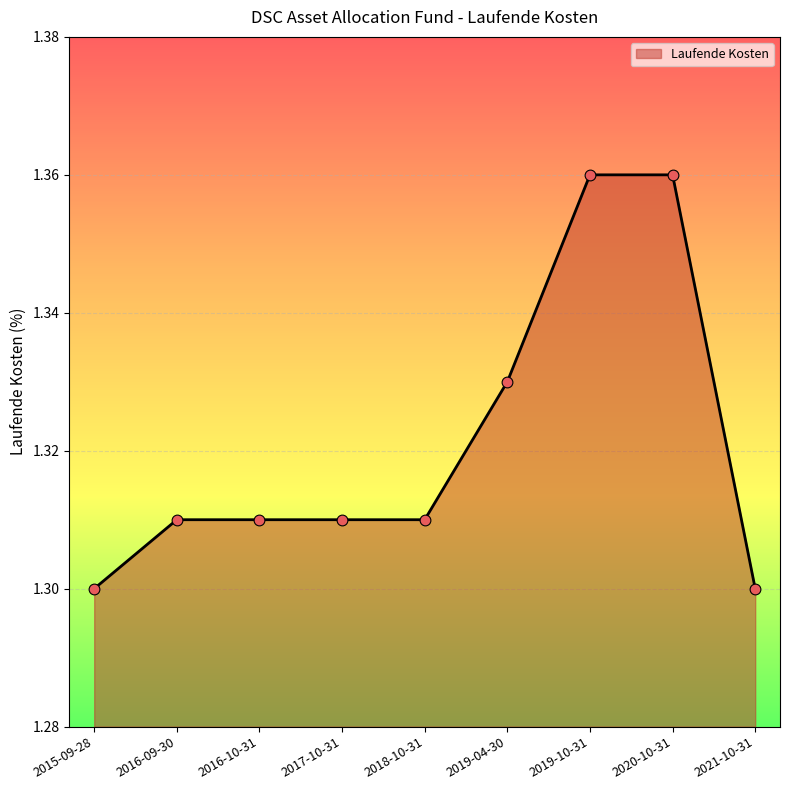

Approximately how many times larger is the value at 2015-09-28 compared to 2020-10-31?

1.0